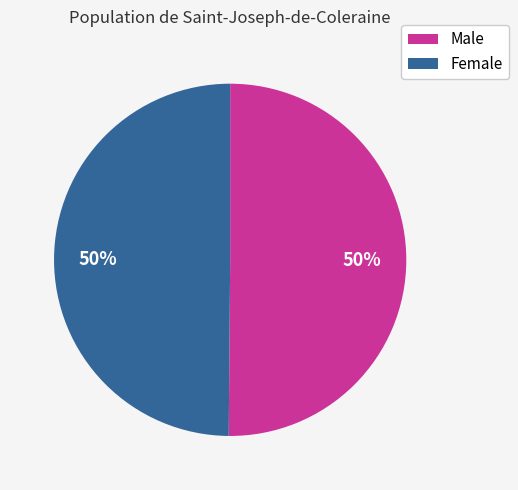

To the nearest percent, what portion does Female represent?

50%